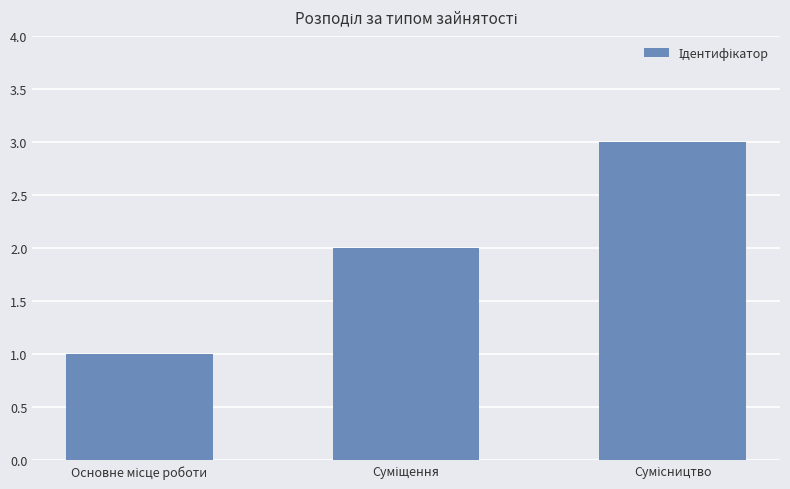

What is the maximum value shown in the chart?

3